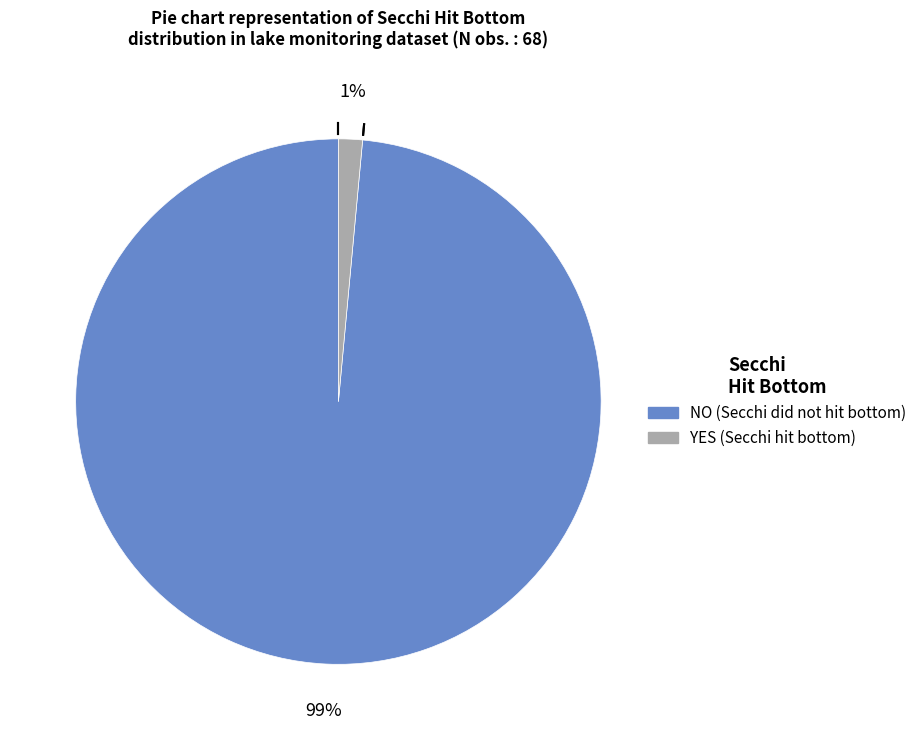

To the nearest percent, what is the average slice percentage?

50%